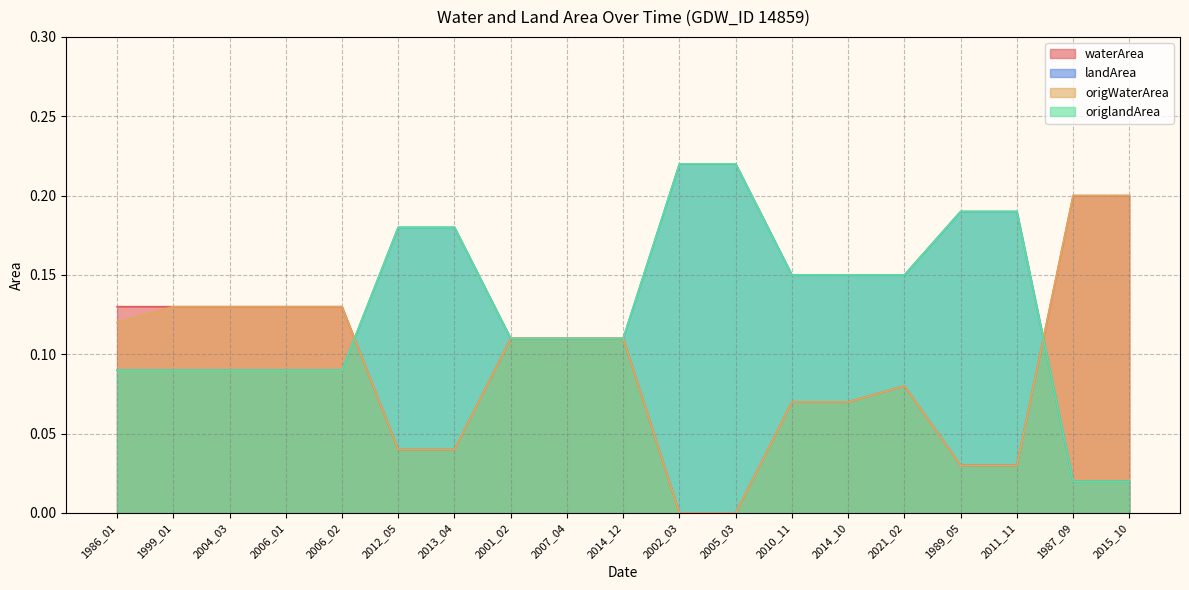

Which series has the largest range (max minus min)?

waterArea